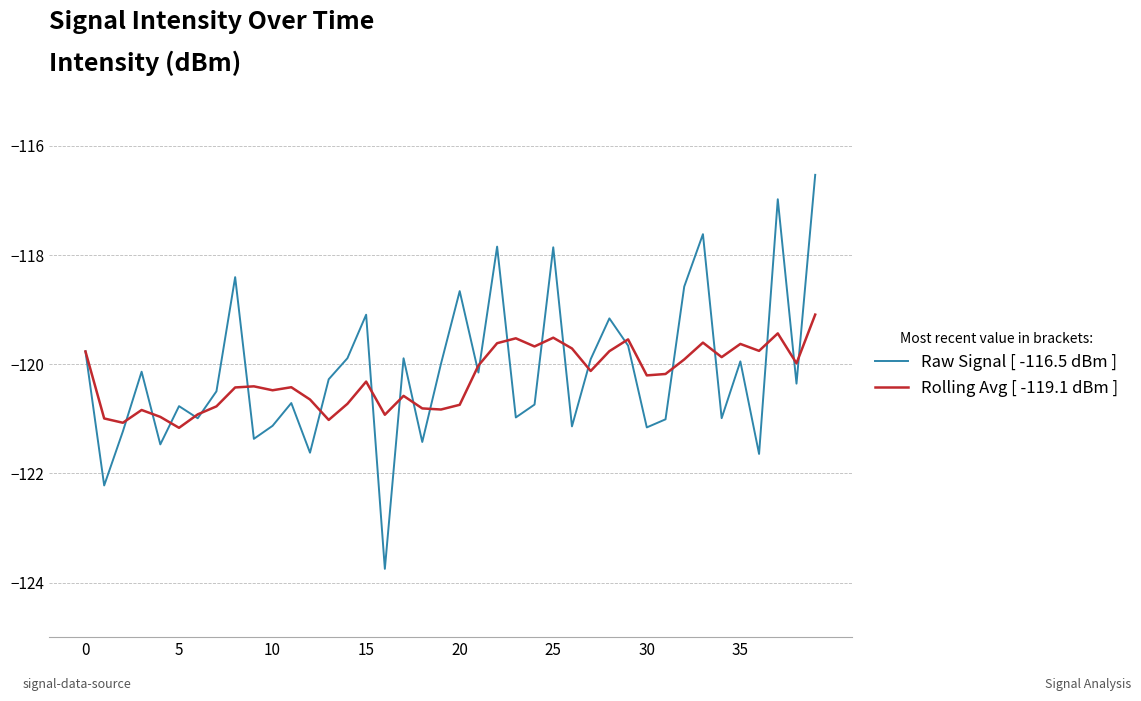

What are all the series names shown in the legend?

Raw Signal [ -116.5 dBm ], Rolling Avg [ -119.1 dBm ]